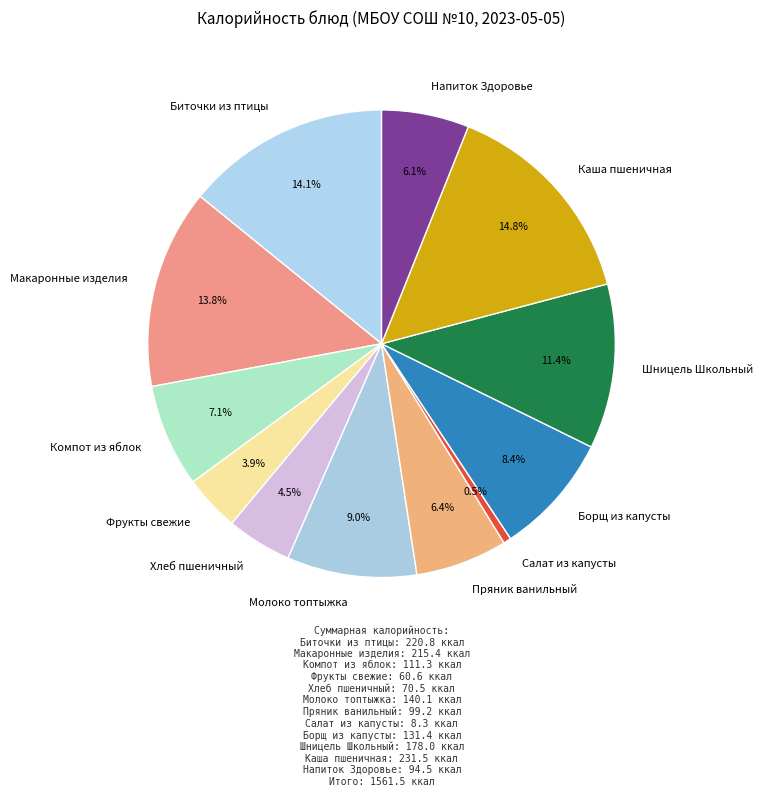

How much of the chart is everything except Каша пшеничная?

85.2%